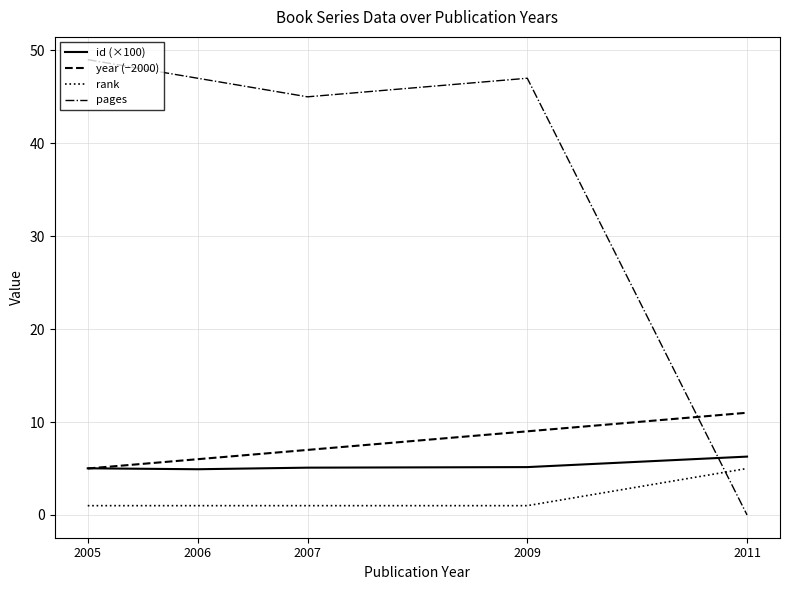

Does the chart have visible grid lines?

Yes